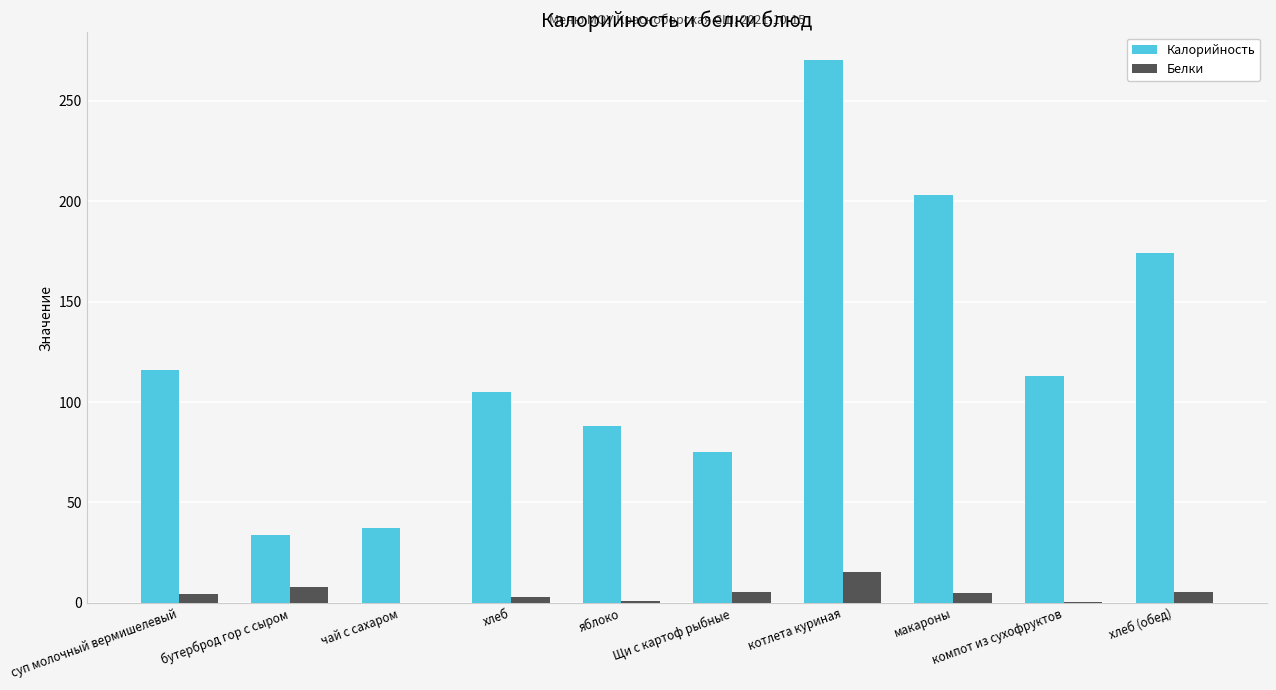

What is the sum of the Белки values at чай с сахаром and хлеб (обед)?

5.7